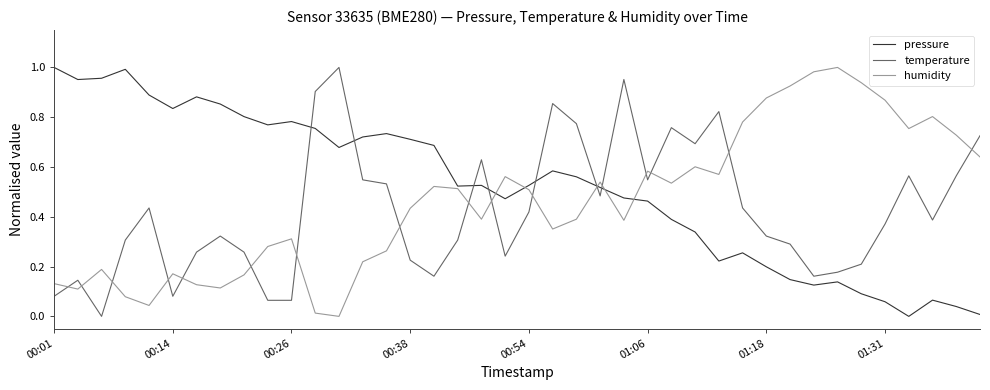

After their last crossing, which series has the higher values: pressure or temperature?

temperature